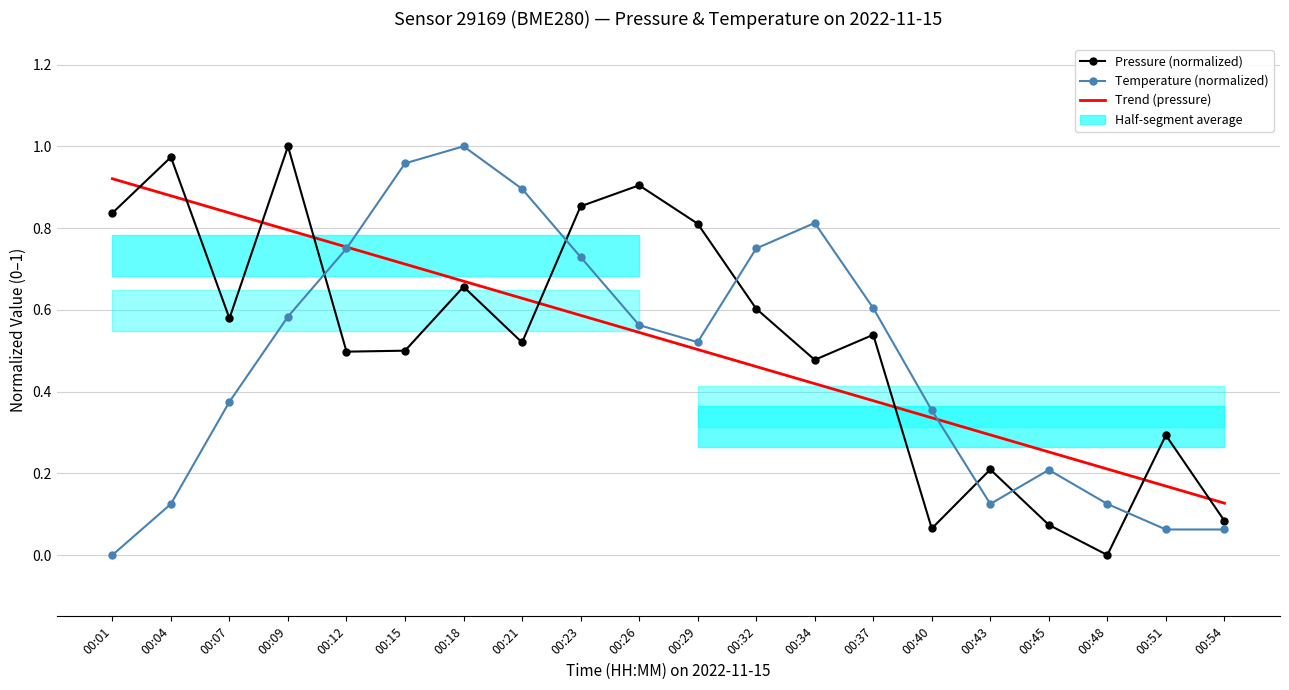

Which series has the largest total across all categories?

Pressure (normalized)